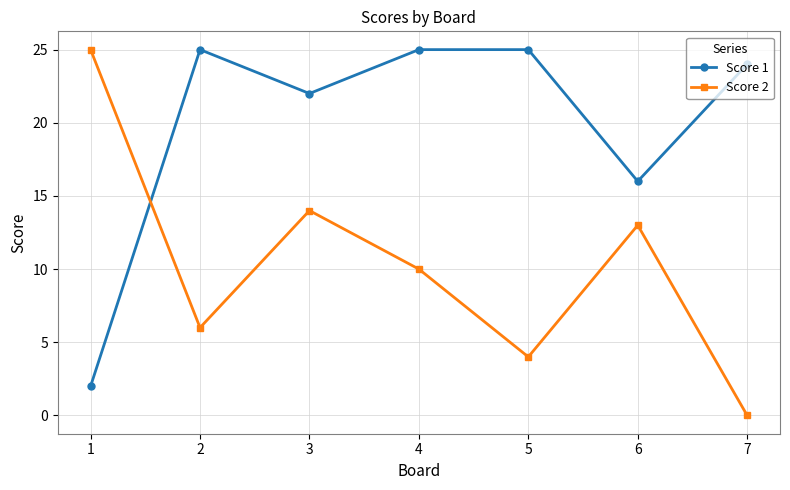

At which label does Score 2 reach its minimum?

7